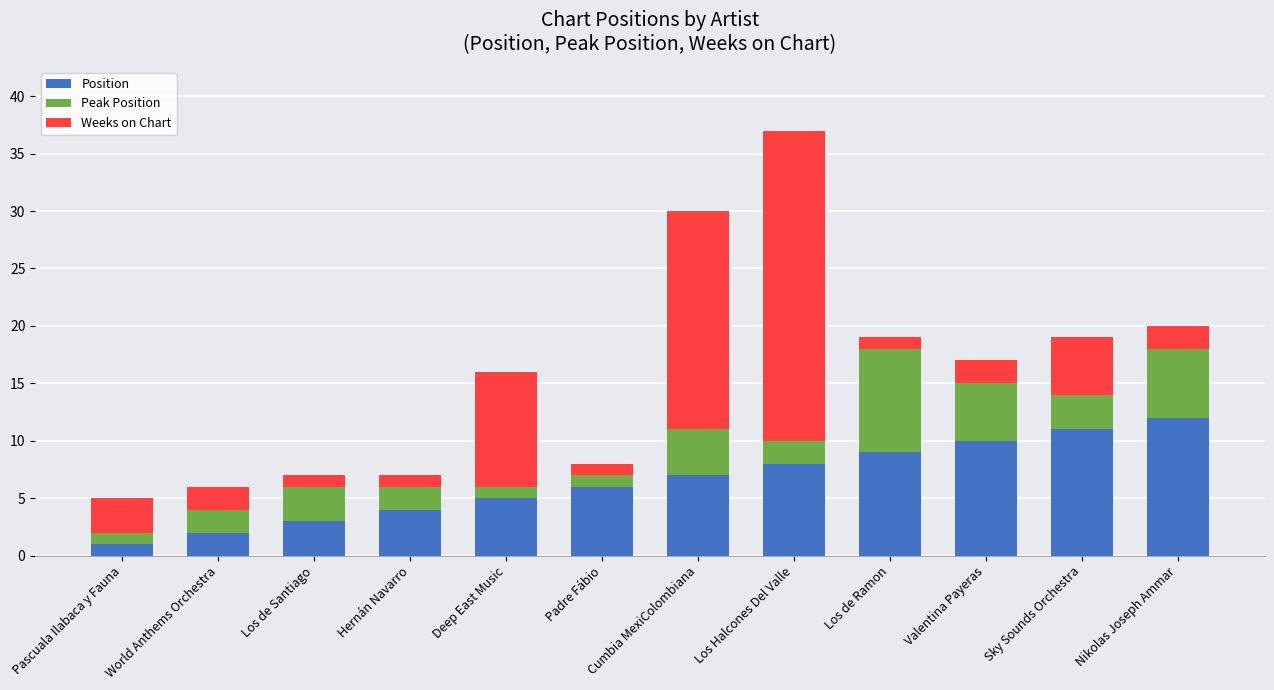

Which category has the lowest value in the Position series?

Pascuala Ilabaca y Fauna